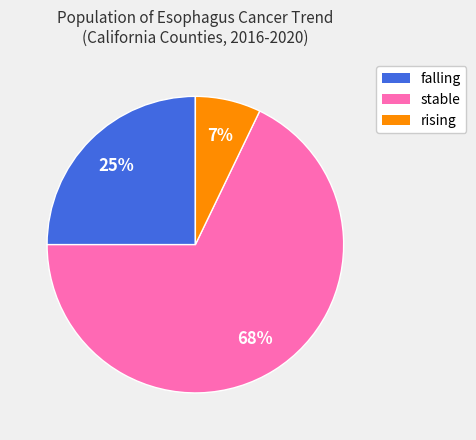

The rising slice represents 7% of the pie. True or false?

True